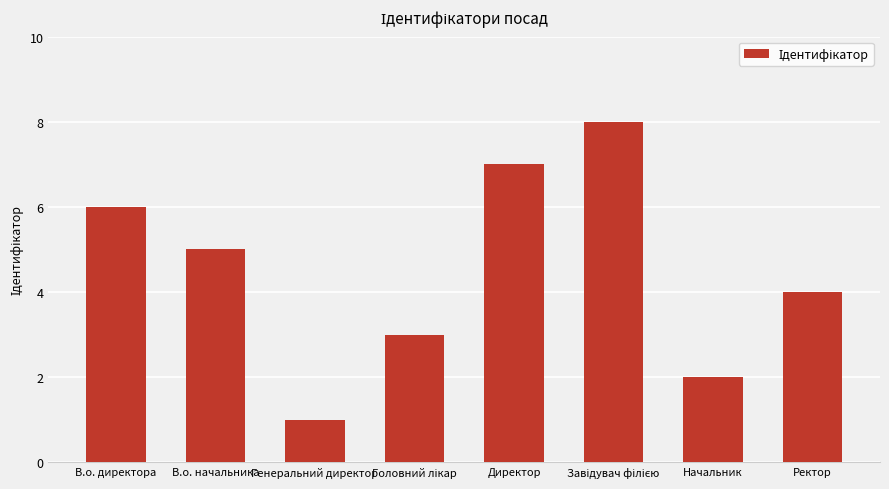

What is the label of the 2nd bar from the left?

В.о. начальника